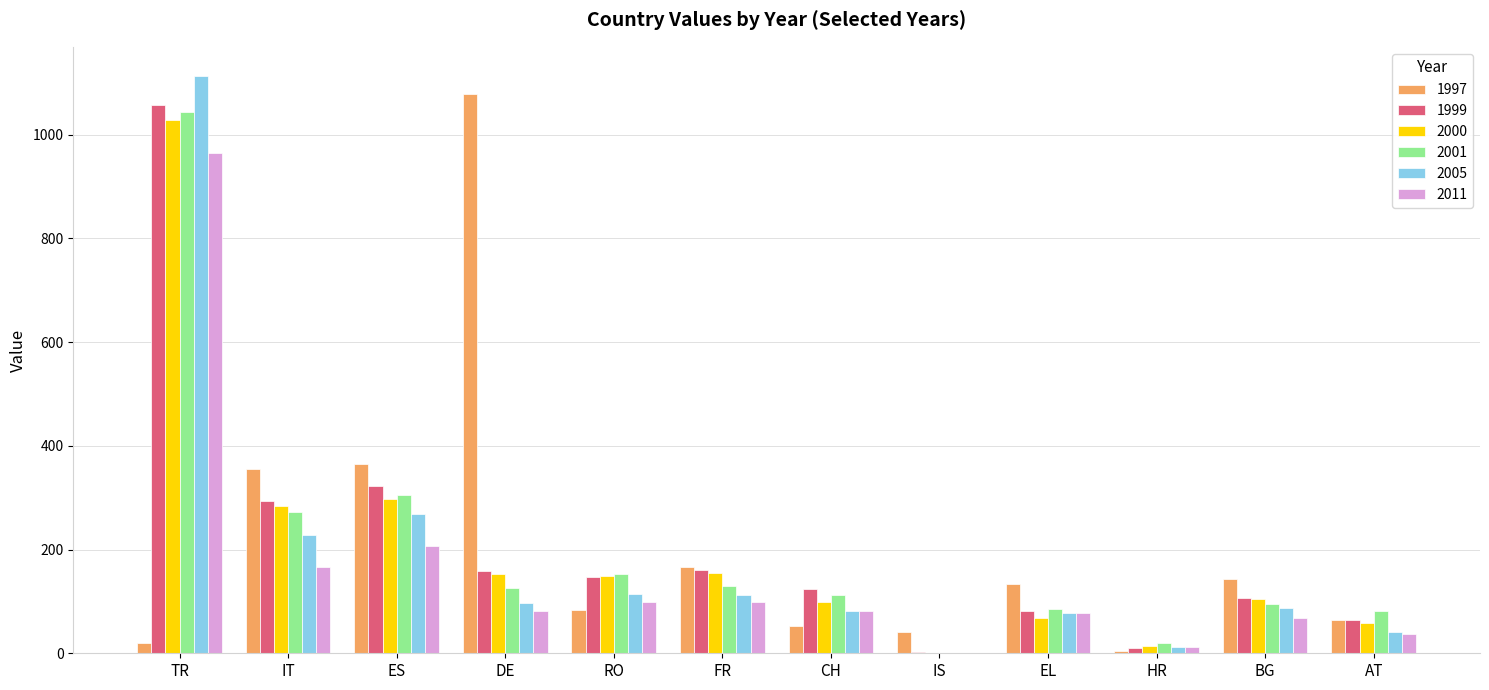

What is the average value of the 2000 series?

201